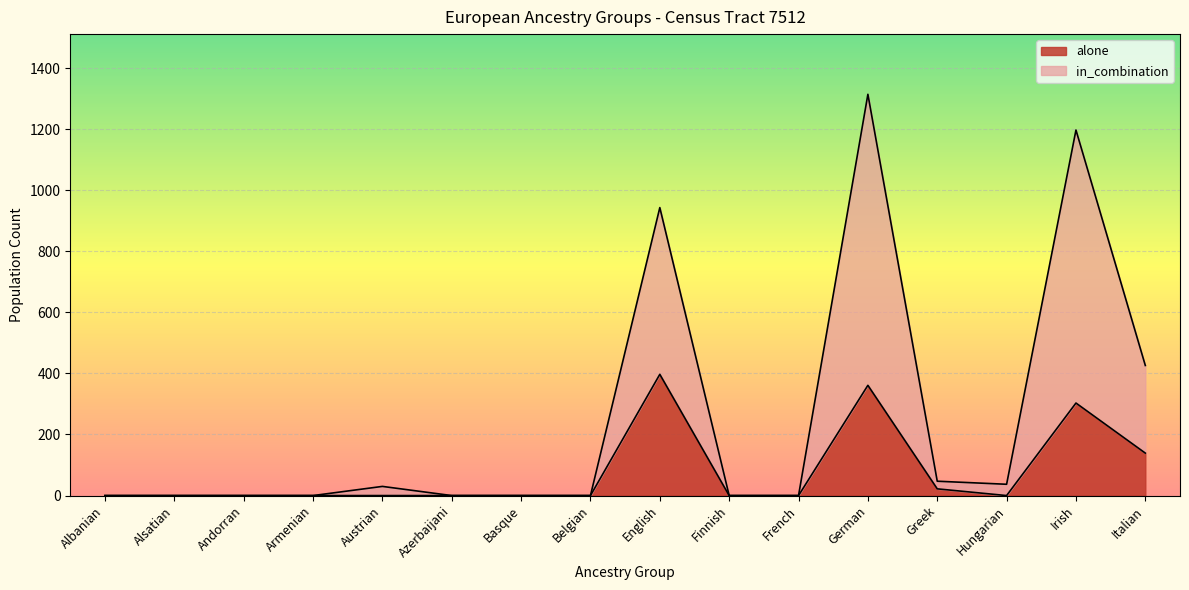

Is the value of alone at Irish greater than the value of in_combination at French?

Yes